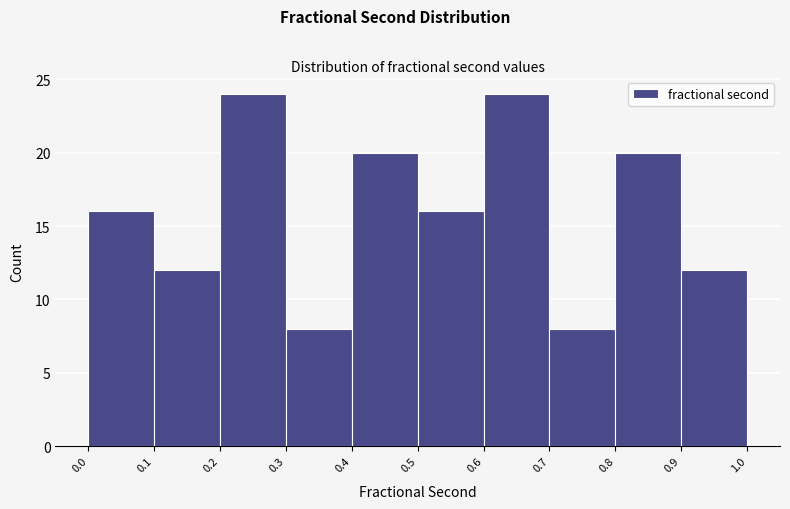

What is the height of the bar covering 0.2 to 0.3 on the x-axis? The values are not printed on the chart, so give them approximately, as read against the axis.

24